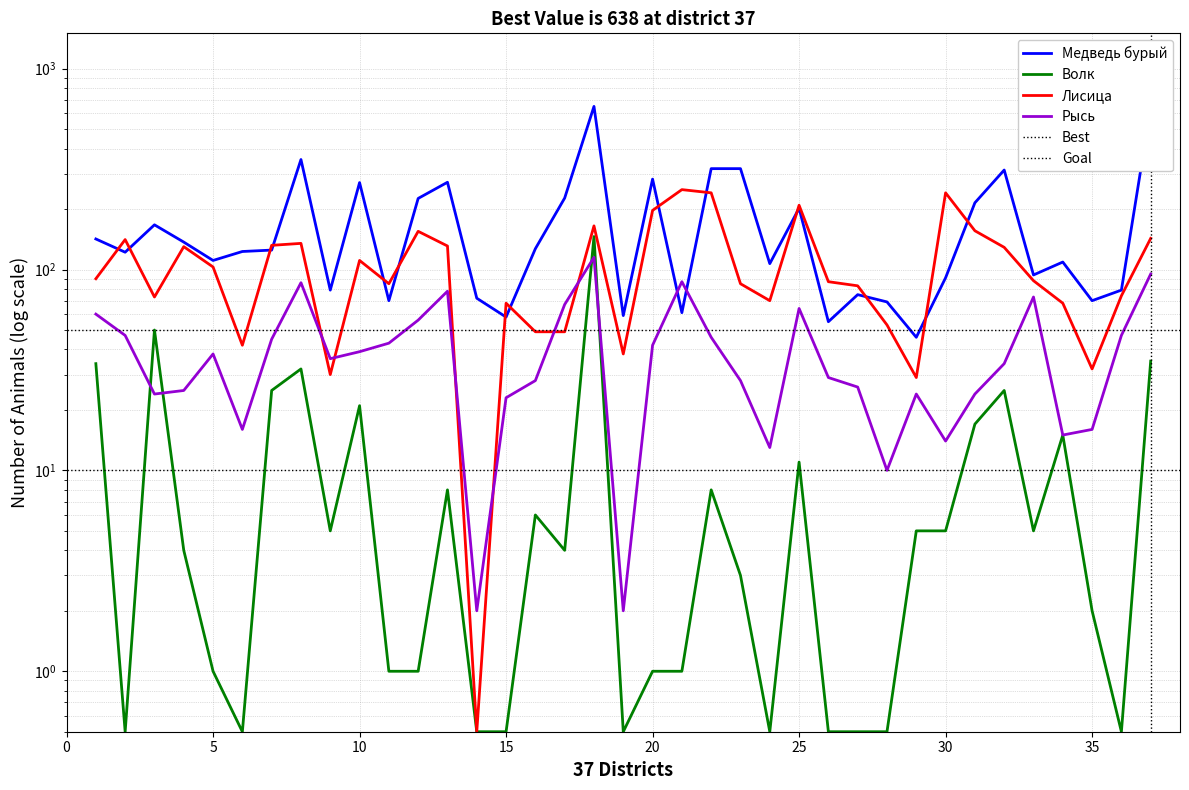

After their last crossing, which series has the higher values: Медведь бурый or Лисица?

Медведь бурый